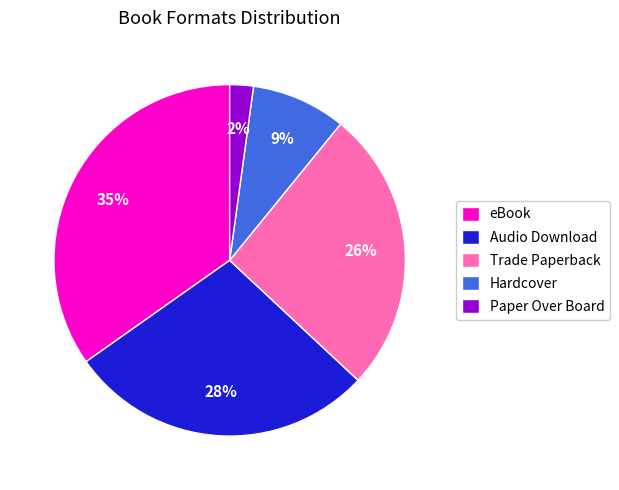

What is the largest slice in the pie chart?

eBook